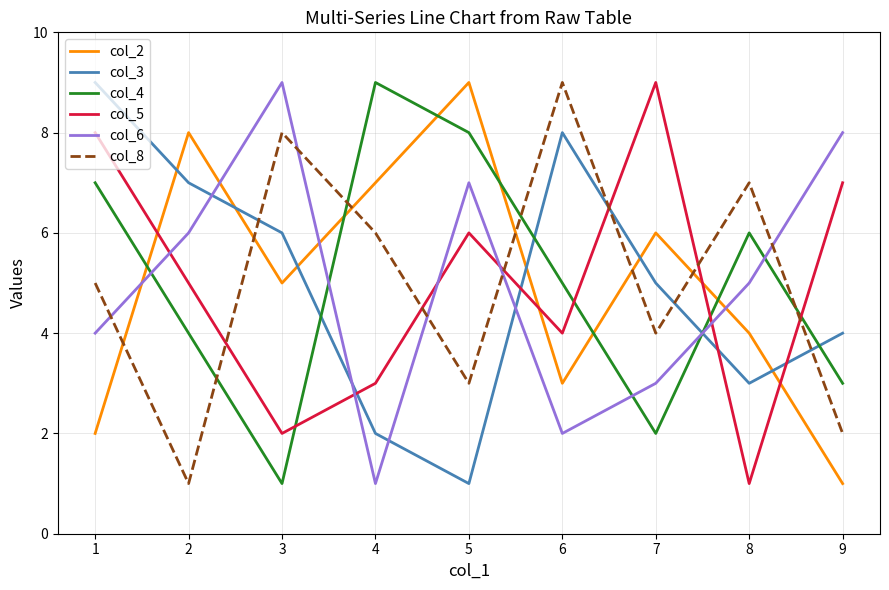

How many col_6 values are between 3 and 7?

5